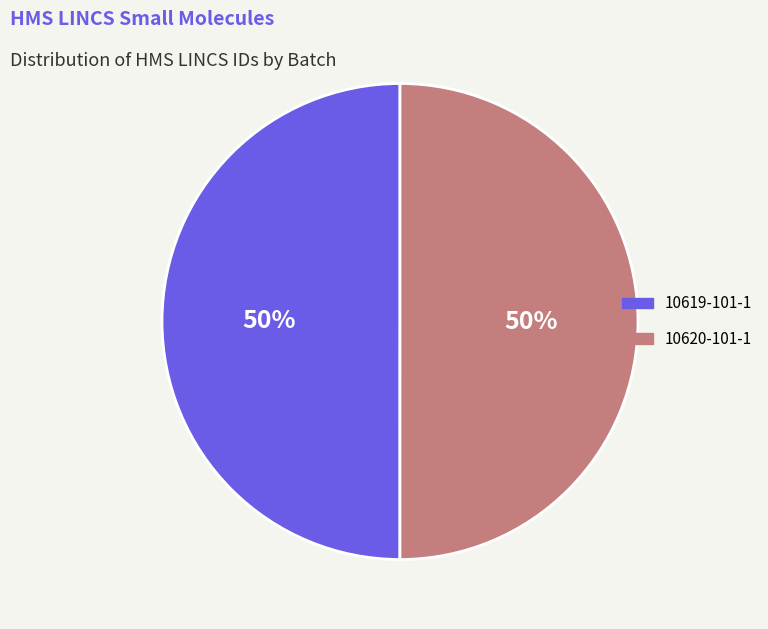

Is it true that 10620-101-1 is 50% of the pie?

True